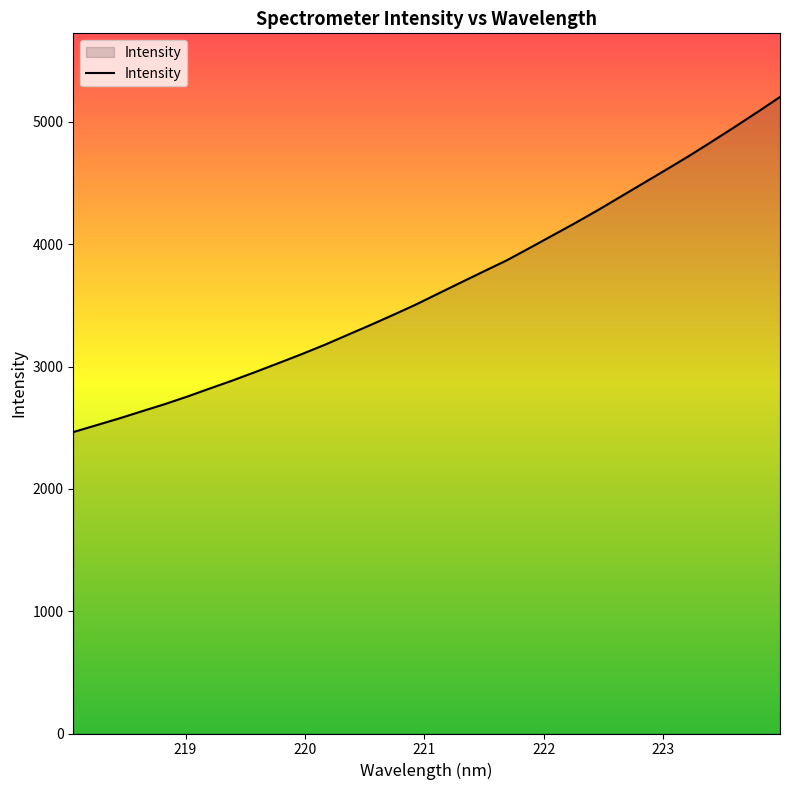

Reading left to right, extract all data points from this chart.

2464.2	2519.5	2575.0	2633.9	2692.0	2754.7	2821.5	2887.3	2956.9	3028.3	3100.5	3176.0	3256.8	3337.2	3420.2	3505.2	3596.5	3687.7	3778.3	3867.5	3968.4	4070.4	4172.2	4278.0	4388.5	4498.7	4609.3	4720.7	4838.1	4957.3	5079.3	5203.5